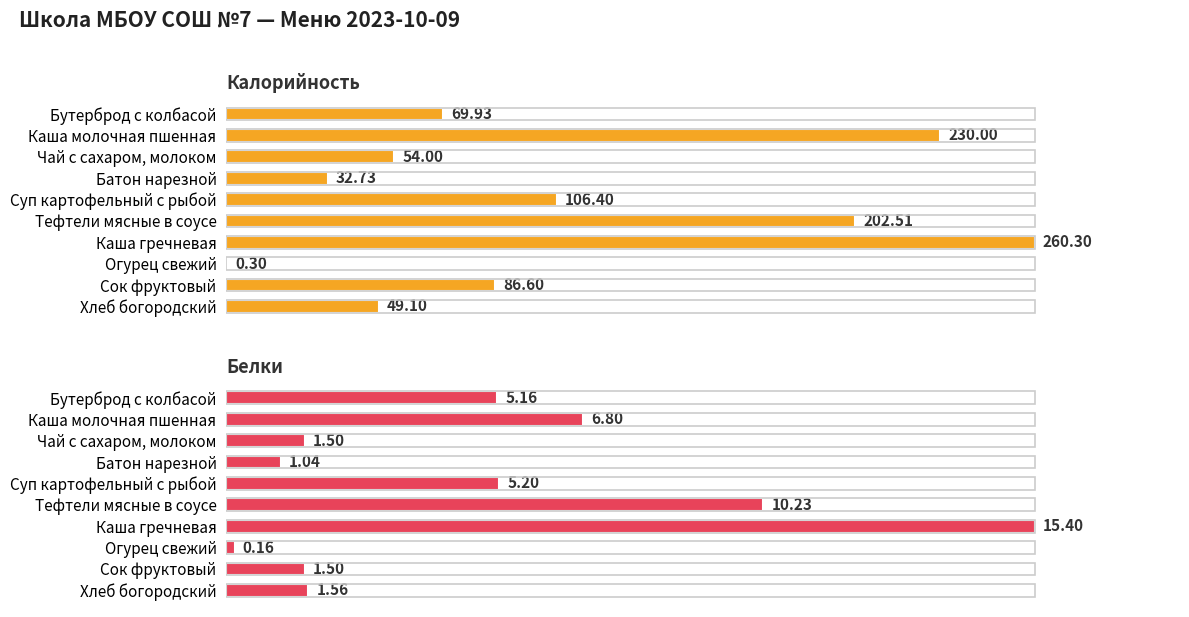

What is the lowest value of the Калорийность series?

0.3